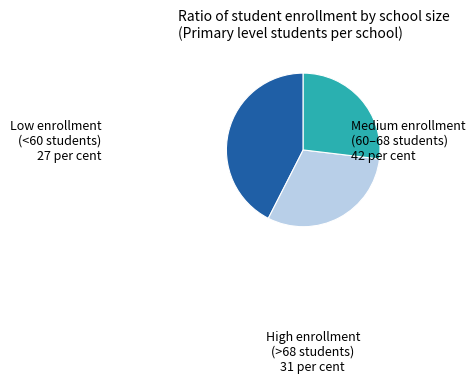

Is there a majority slice in this chart?

No